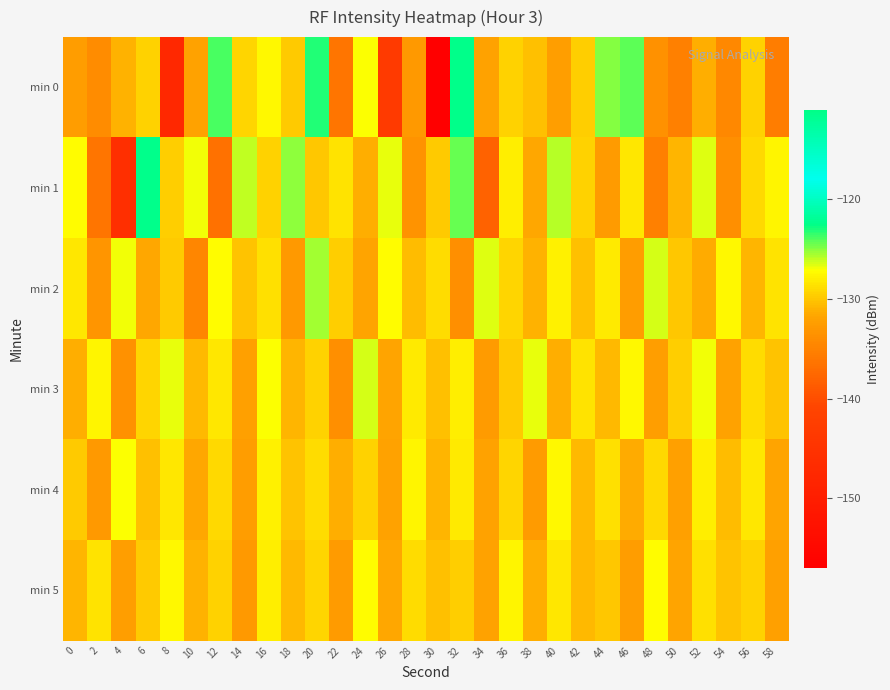

Which series has the largest total across all categories?

min 2